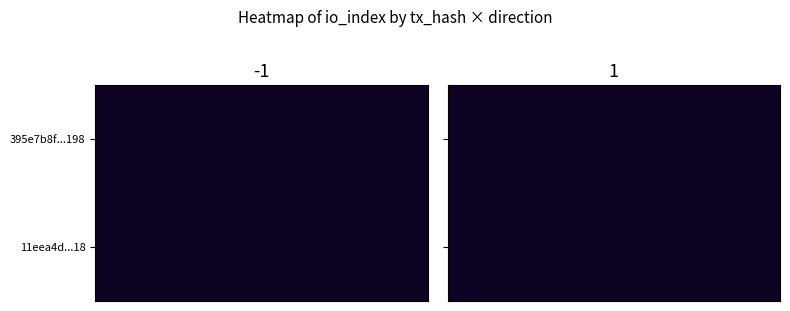

Count the 11eea4d53e19f55dd78b5187c5afa71cd337f18 values in the range 1 to 25.

2